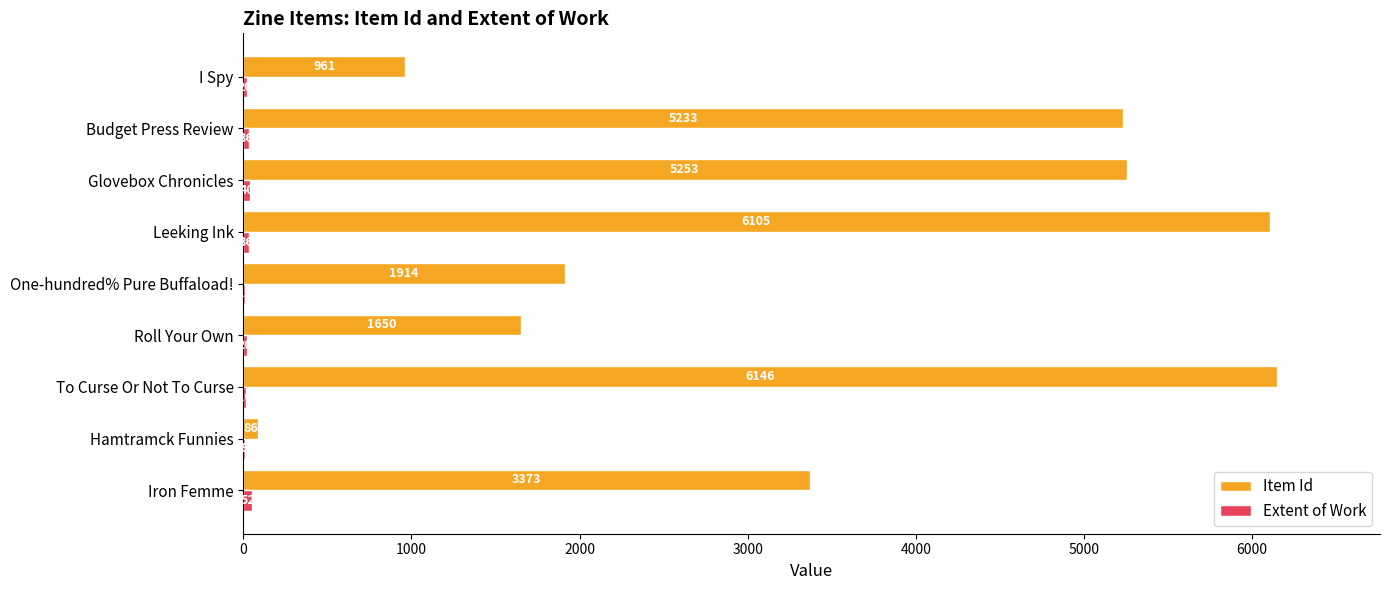

What is the sum of the Item Id values at Iron Femme and To Curse Or Not To Curse?

9519